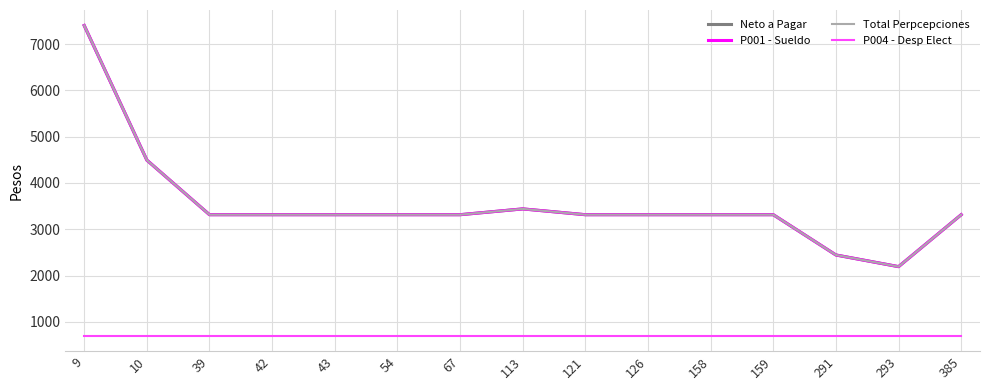

Is this an area chart (filled region under the line)?

No